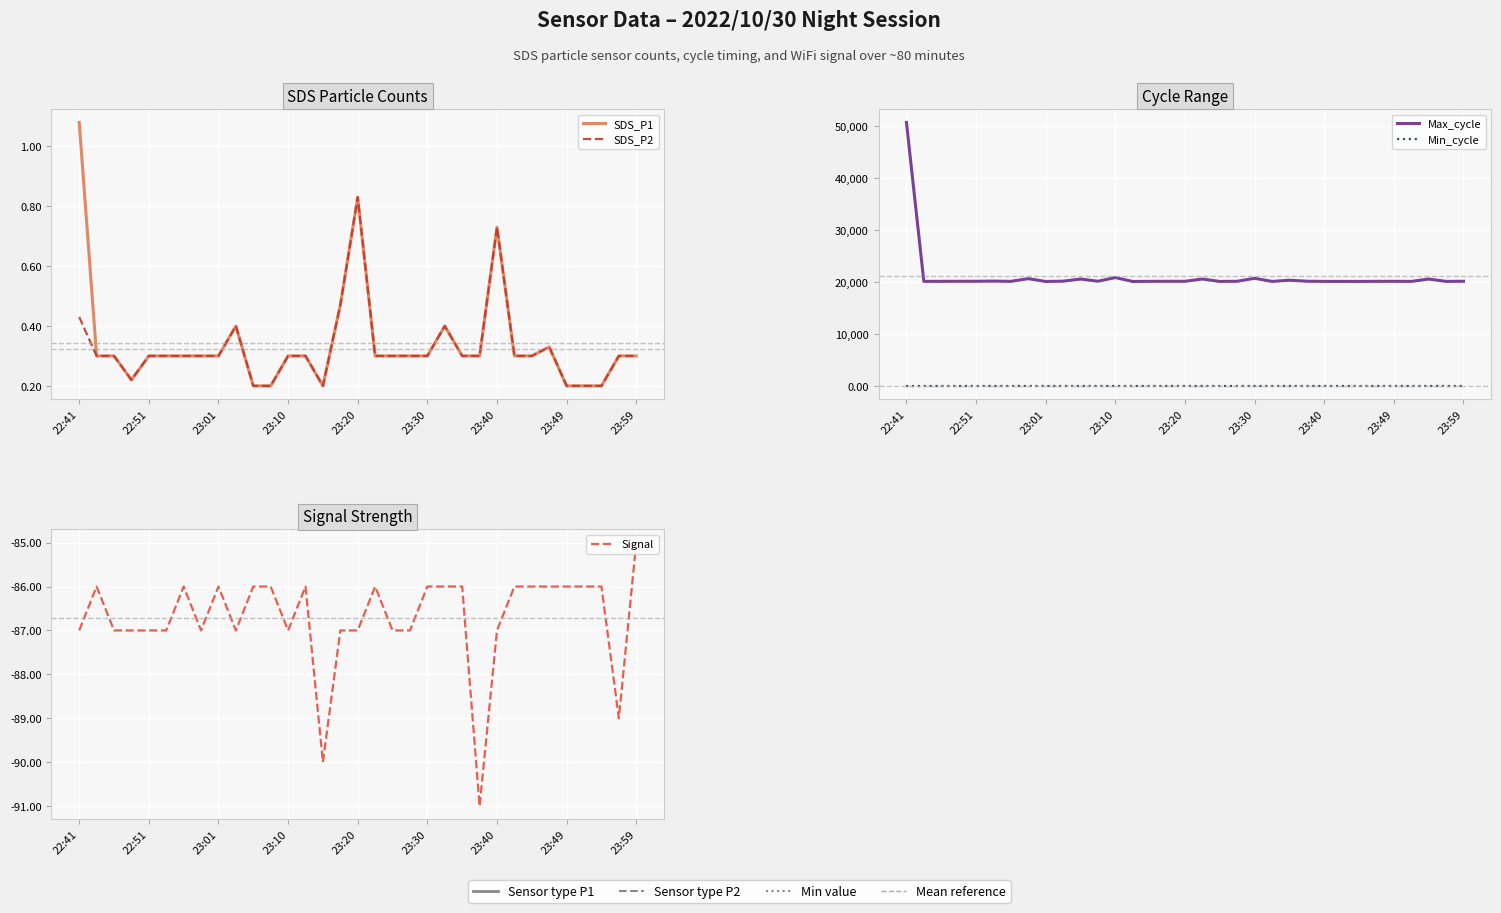

Which series has the largest range (max minus min)?

Max_cycle